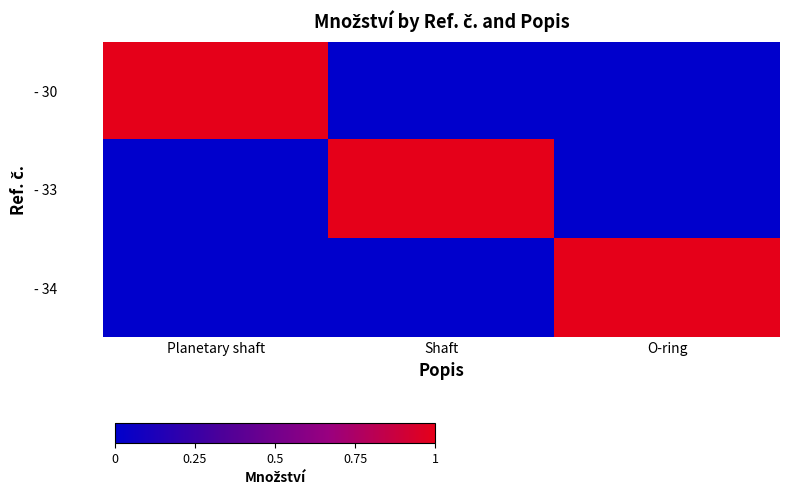

Reading left to right, extract all data points from this chart.

- 30: Planetary shaft=1	Shaft=0	O-ring=0
- 33: Planetary shaft=0	Shaft=1	O-ring=0
- 34: Planetary shaft=0	Shaft=0	O-ring=1